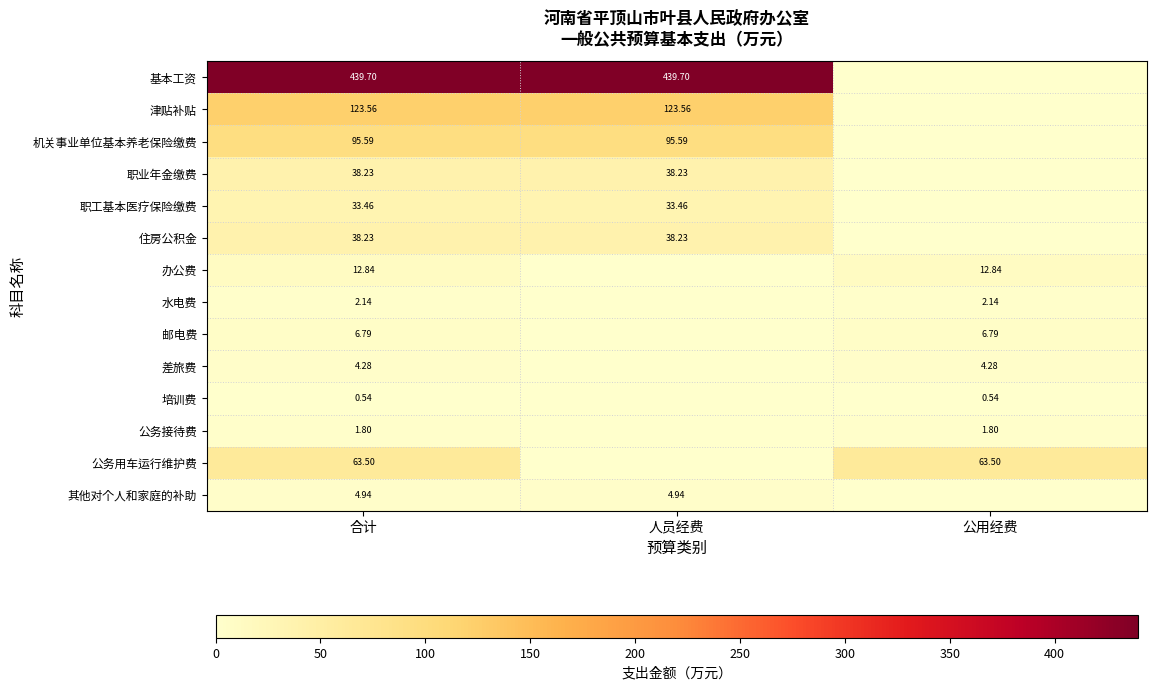

Is the value of 住房公积金 at 人员经费 greater than the value of 职工基本医疗保险缴费 at 合计?

Yes